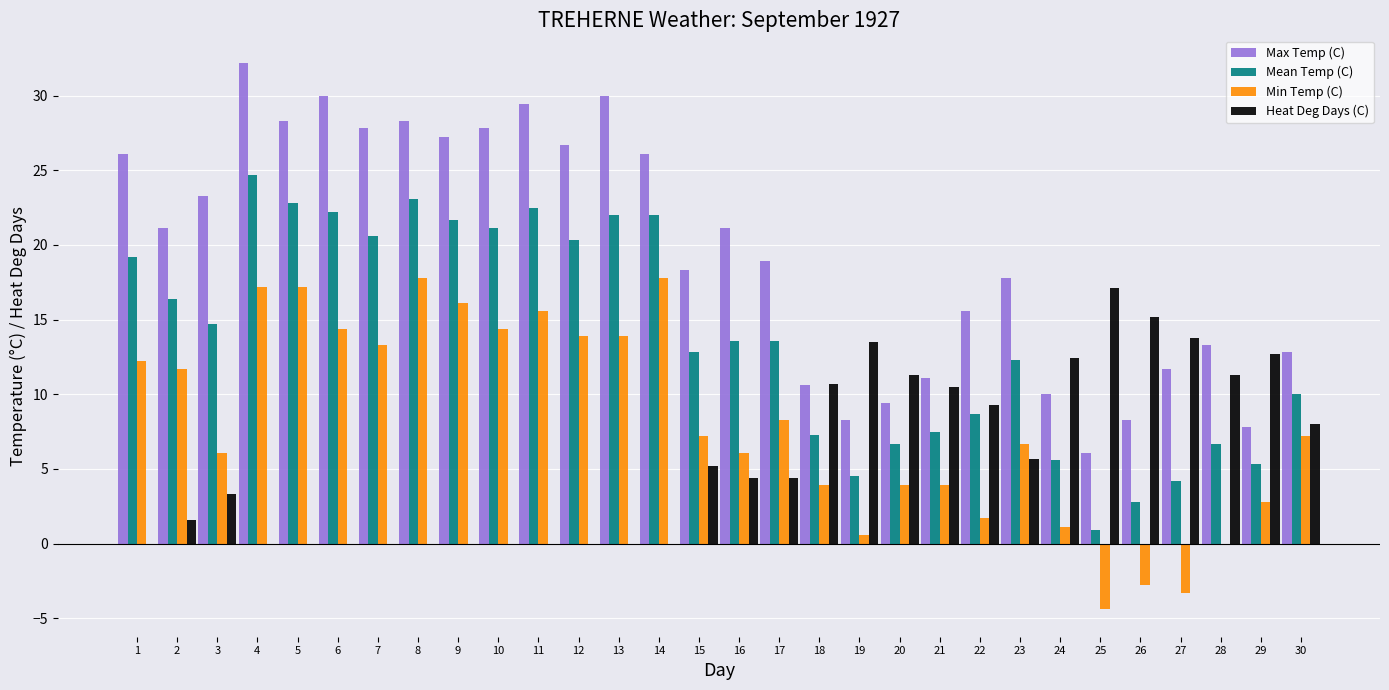

What is the sum of all Max Temp (C) values?

585.4